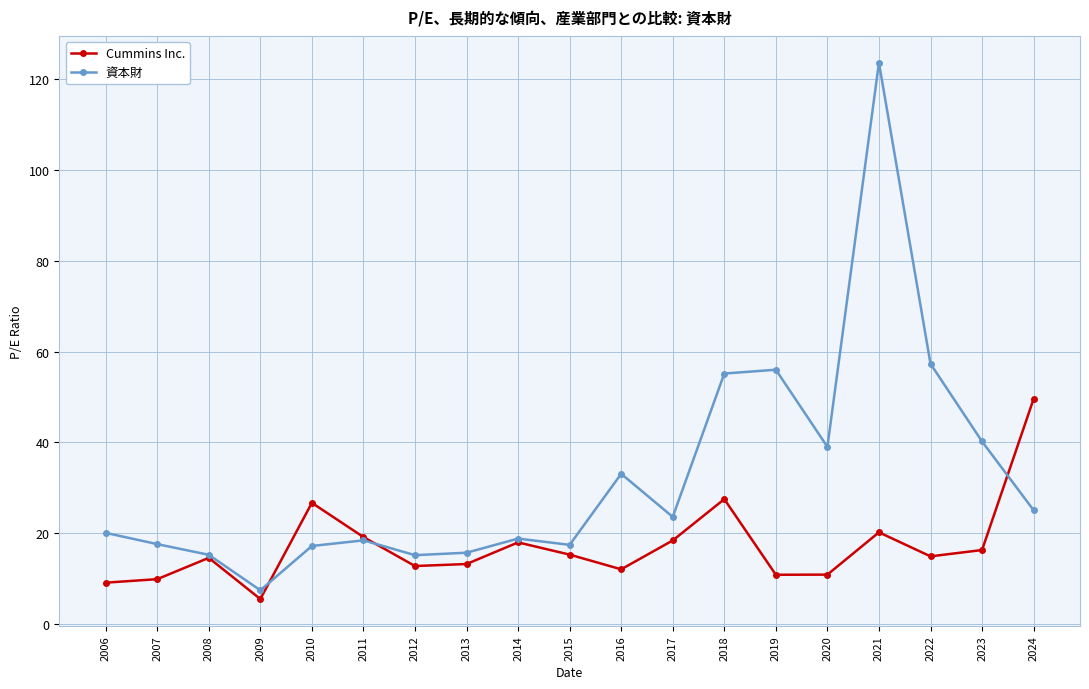

Where is the first local maximum for Cummins Inc.?

2008